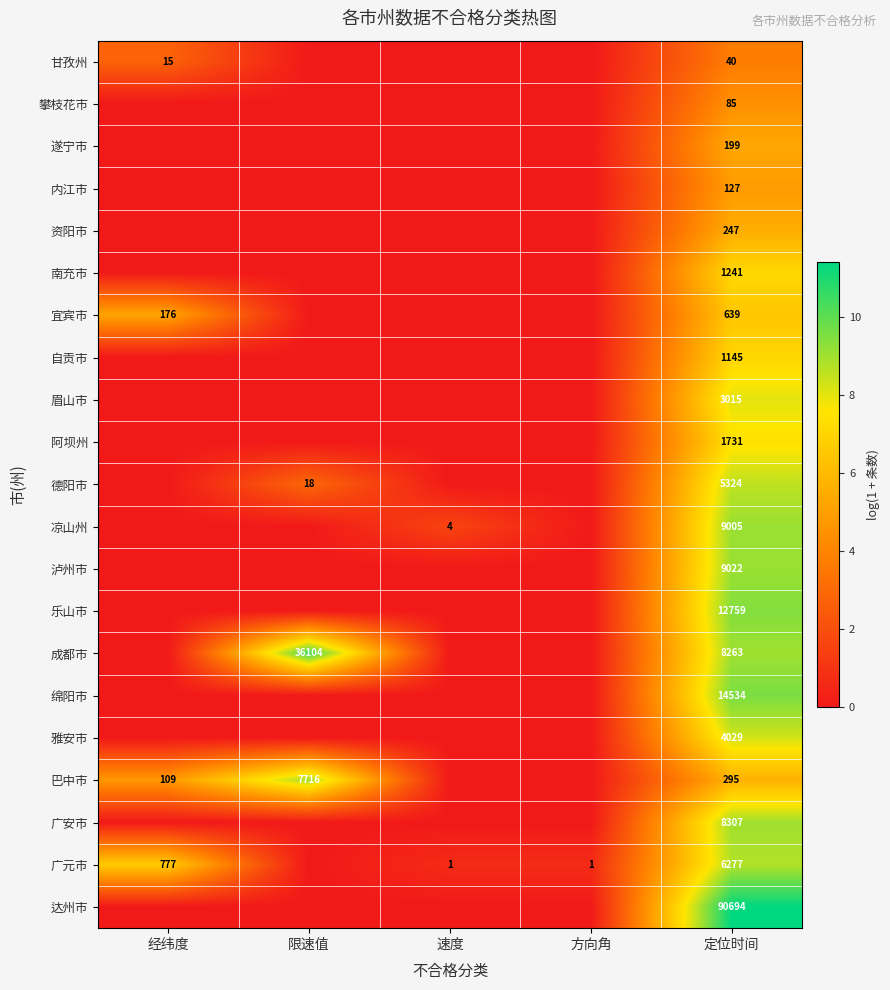

What is the total value across all series at 方向角?

0.7